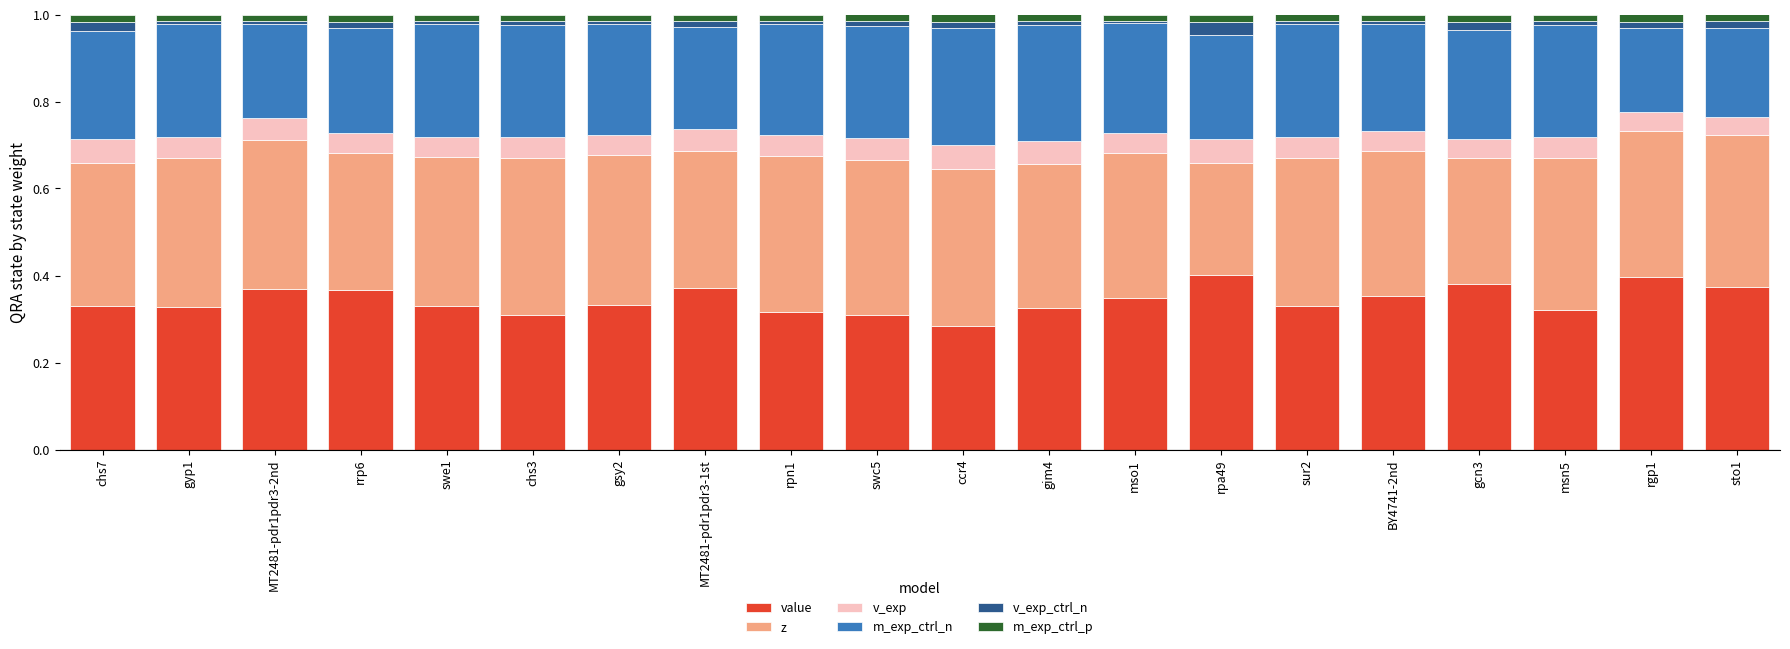

The value series shows 0.3 at sur2. True or false?

True